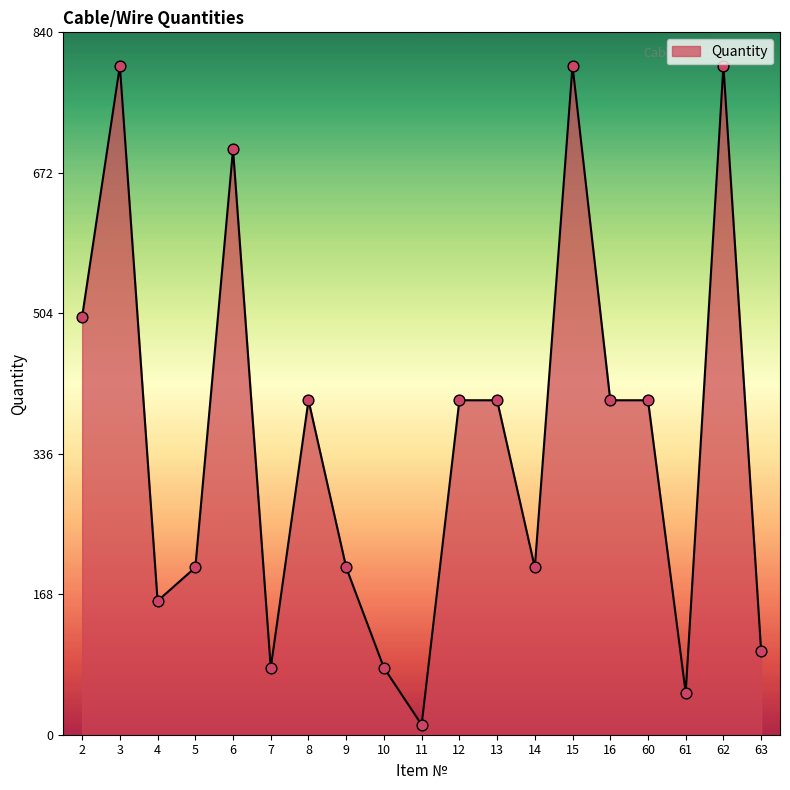

Approximately how many times larger is the value at 7 compared to 63?

0.8